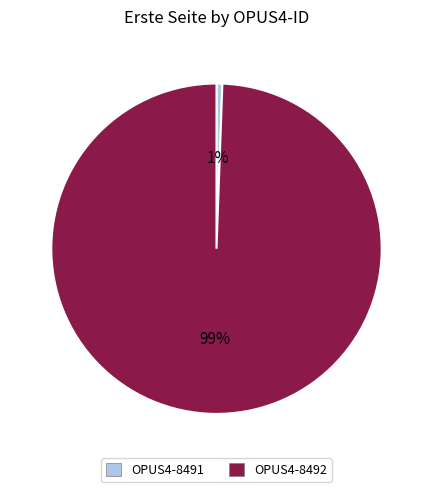

How many segments does this pie chart have?

2